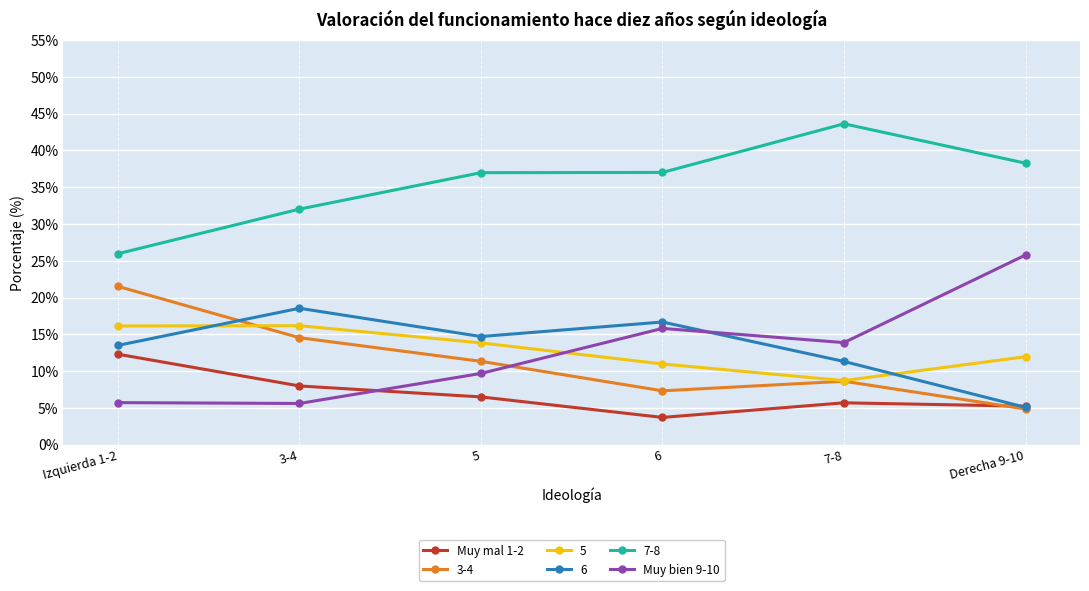

True or false: Muy bien 9-10 and Muy mal 1-2 intersect in this chart.

True